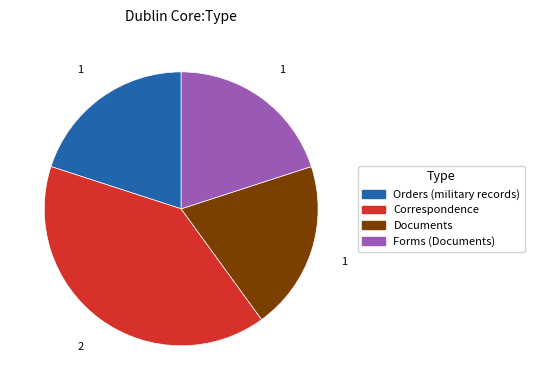

How many segments does this pie chart have?

4